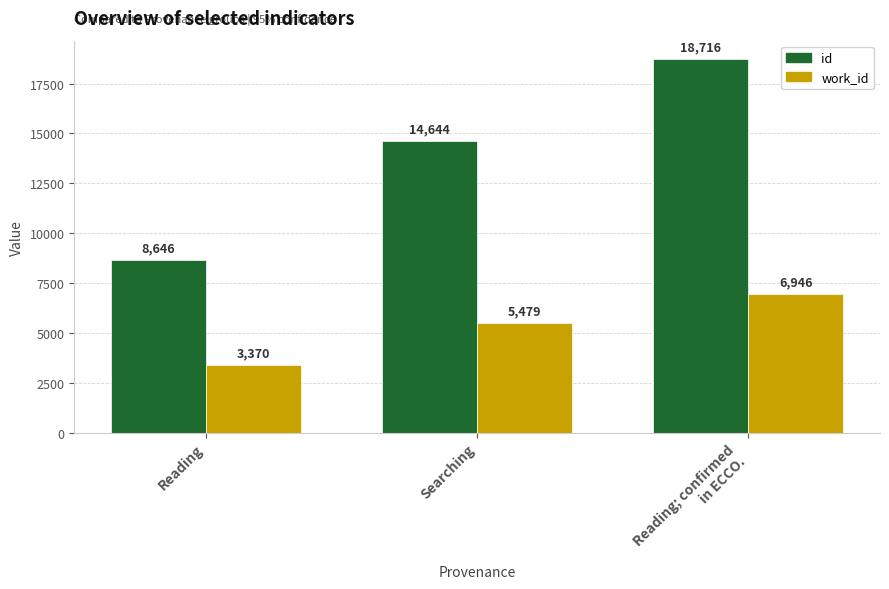

What position from the left is Searching?

2